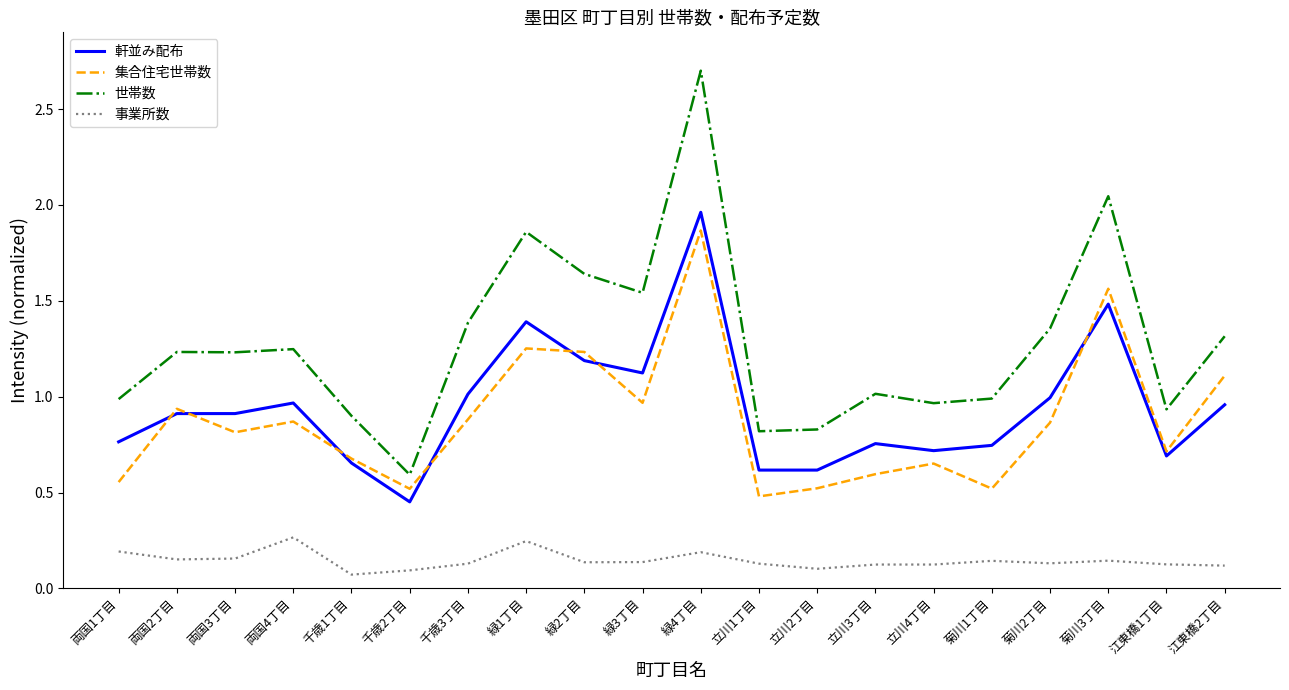

True or false: 世帯数 and 集合住宅世帯数 cross at least once.

False